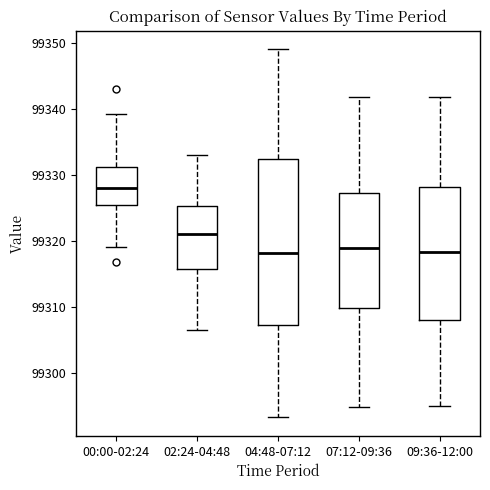

Where does the median line of the box for 04:48-07:12 sit on the y-axis? The values are not printed on the chart, so give them approximately, as read against the axis.

99318